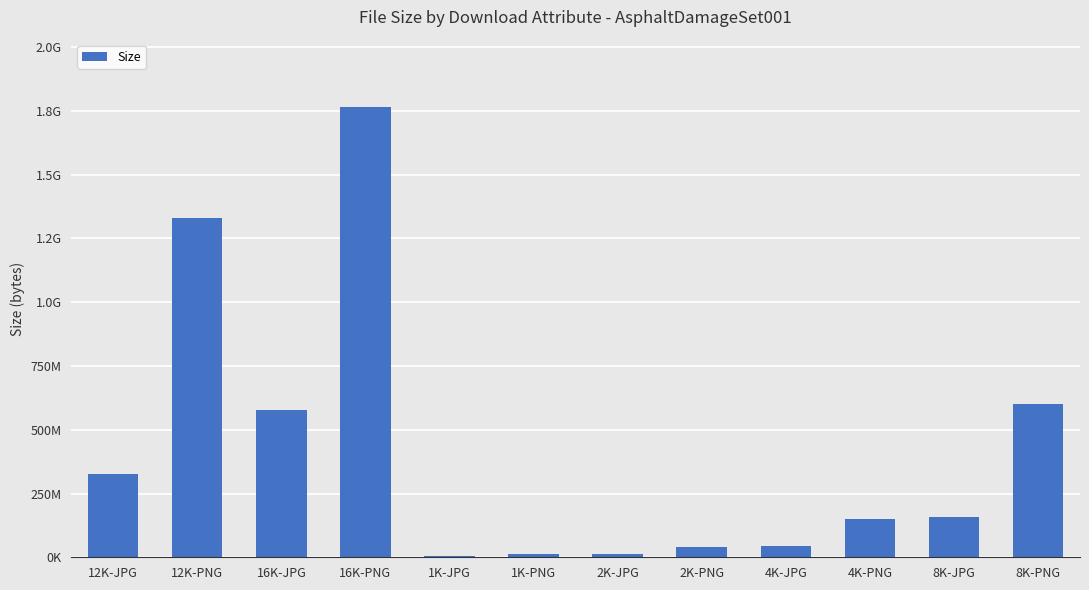

Reading right to left, what are all the values shown in this chart?

8K-PNG=601973545	8K-JPG=158086899	4K-PNG=151734033	4K-JPG=46108515	2K-PNG=39043357	2K-JPG=13905644	1K-PNG=10939869	1K-JPG=4620370	16K-PNG=1764399113	16K-JPG=578618624	12K-PNG=1328585732	12K-JPG=325215923